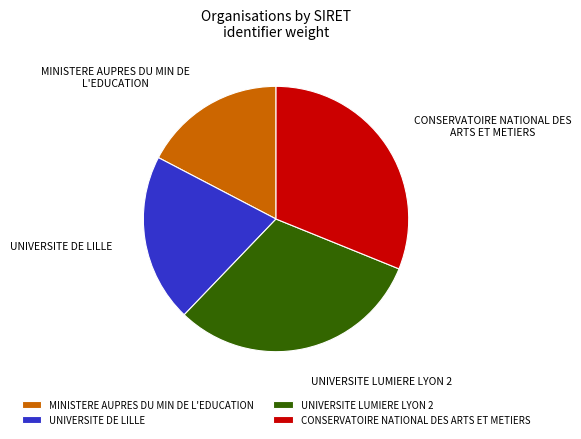

Count the number of slices in the pie.

4